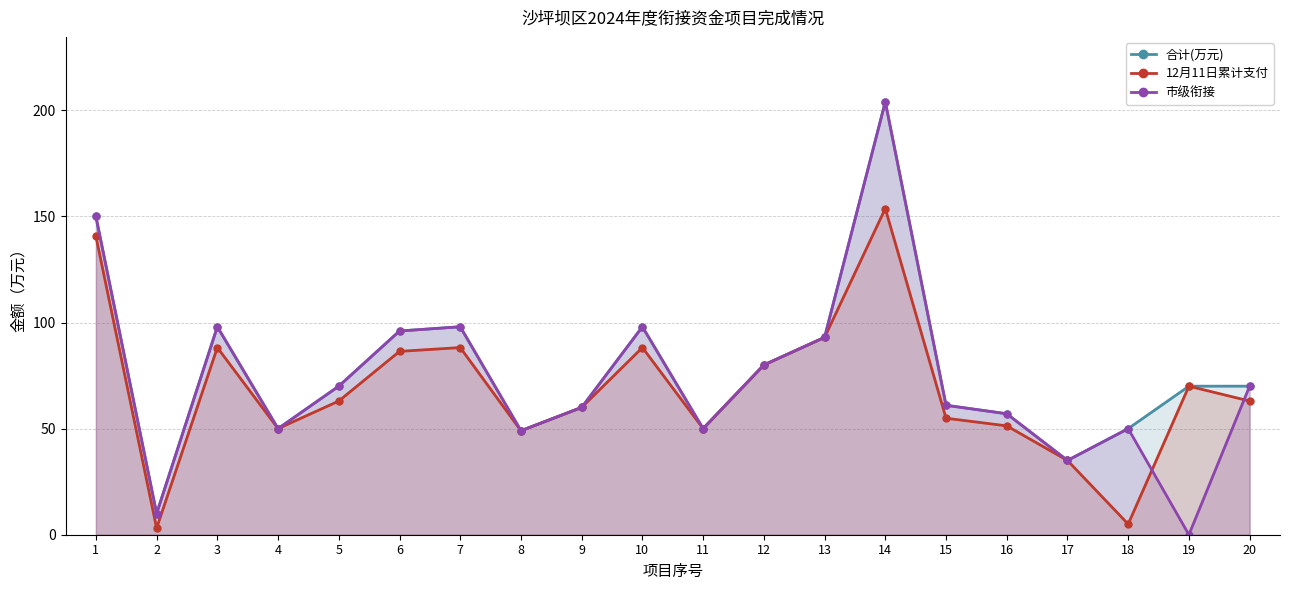

Is the value of 12月11日累计支付 at 5 greater than the value of 合计(万元) at 8?

Yes